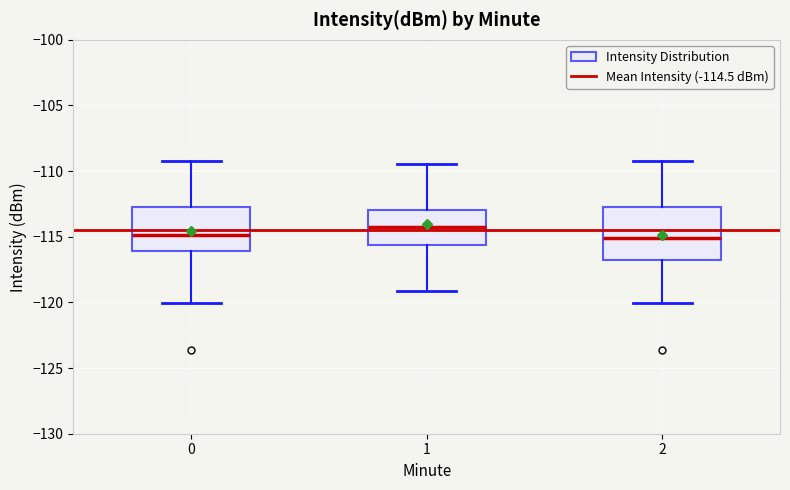

Reading left to right, read every box against the y-axis: the position of its median line, the range the box covers, and the ends of its whiskers. The values are not printed on the chart, so give them approximately, as read against the axis.

0: median -115.0, box -116.0 to -112.5, whiskers -120.0 to -109.0
1: median -114.5, box -115.5 to -113.0, whiskers -119.0 to -109.5
2: median -115.0, box -117.0 to -112.5, whiskers -120.0 to -109.0